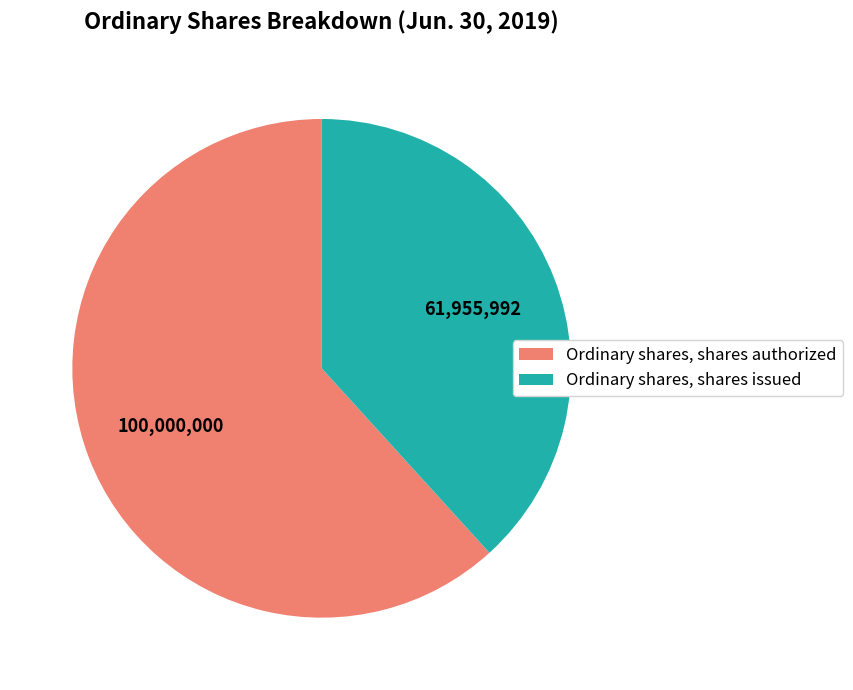

Rank the categories by value from highest to lowest.

Ordinary shares, shares authorized, Ordinary shares, shares issued